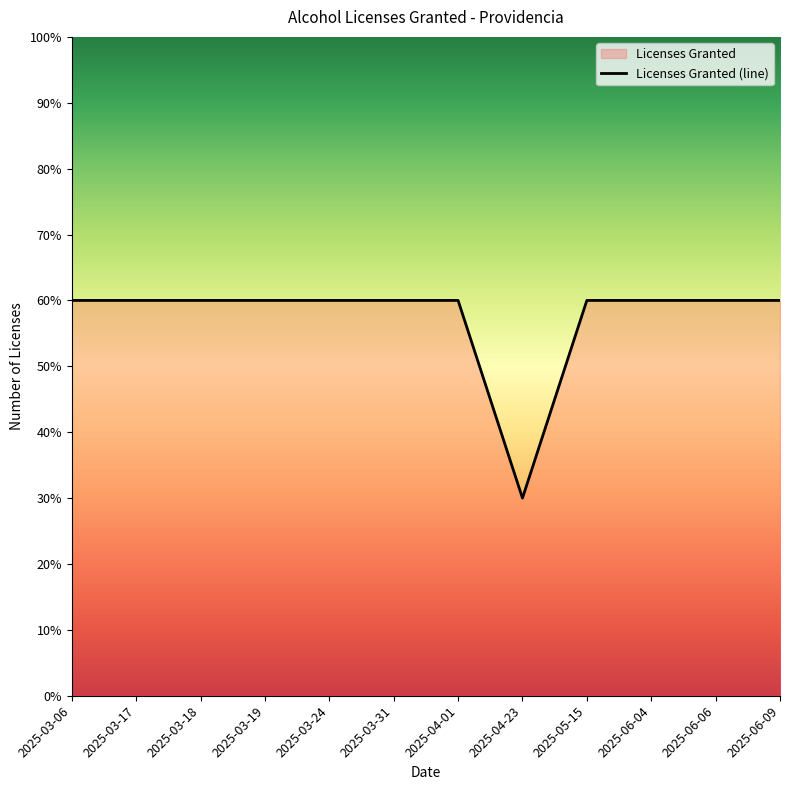

Is this an area chart (filled region under the line)?

No